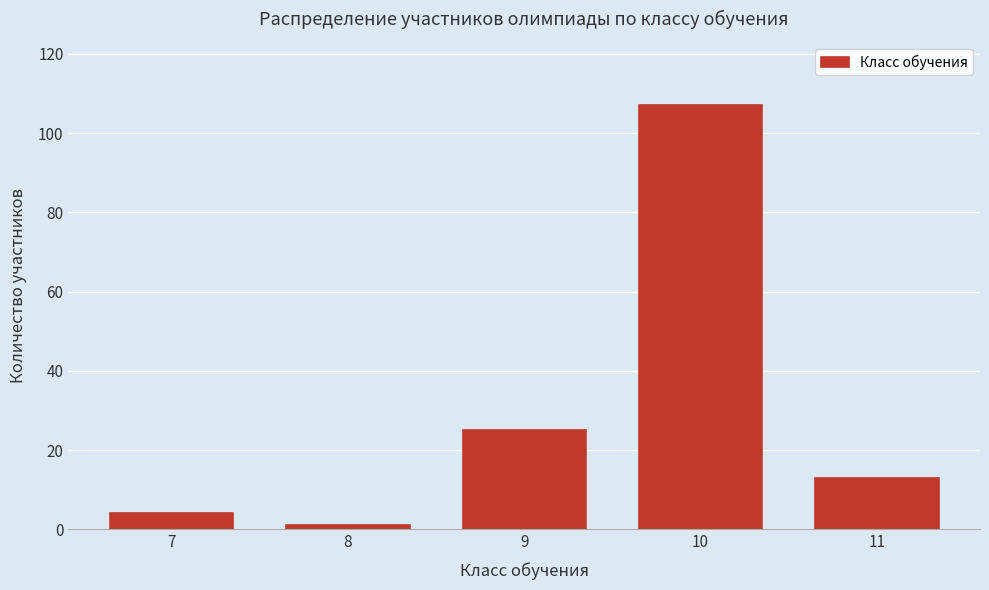

Reading right to left, what are all the values shown in this chart?

13	107	25	1	4